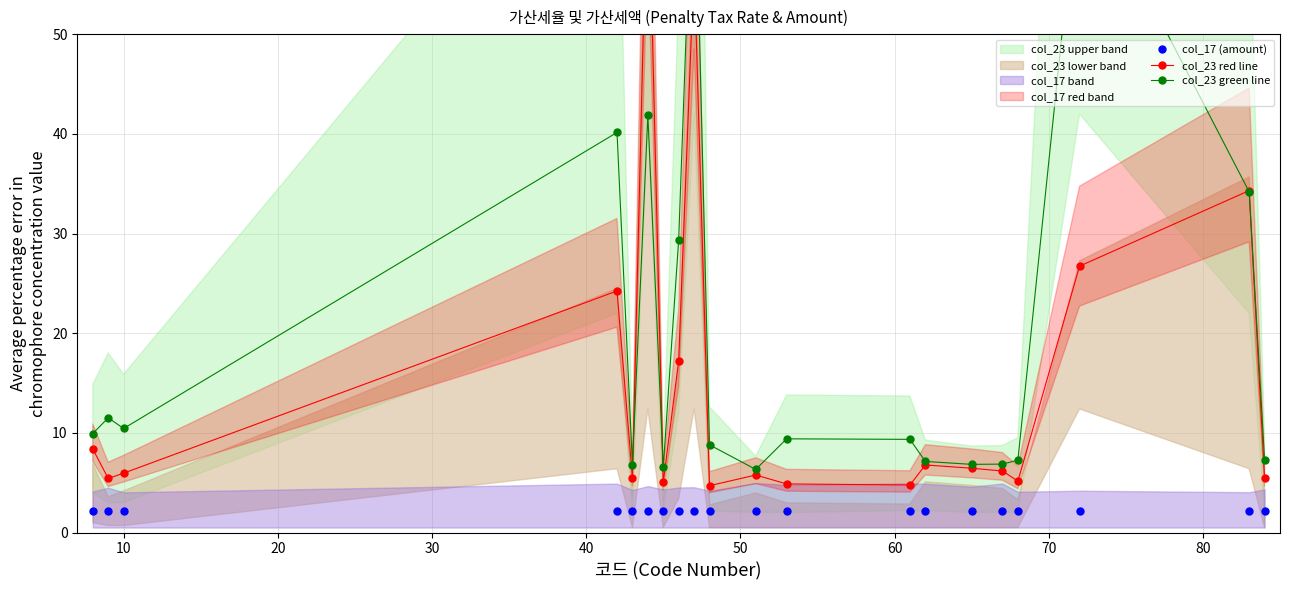

Reading left to right, what are all the values shown in this chart?

col_17 (amount): 2.2	2.2	2.2	2.2	2.2	2.2	2.2	2.2	2.2	2.2	2.2	2.2	2.2	2.2	2.2	2.2	2.2	2.2	2.2	2.2
col_23 red line: 8.4	5.4	6.0	24.2	5.5	68.9	5.0	17.2	57.1	4.7	5.8	4.9	4.8	6.8	6.5	6.2	5.2	26.7	34.3	5.5
col_23 green line: 9.9	11.5	10.4	40.2	6.8	41.9	6.5	29.4	72.3	8.8	6.3	9.4	9.4	7.1	6.8	6.9	7.3	67.1	34.2	7.3